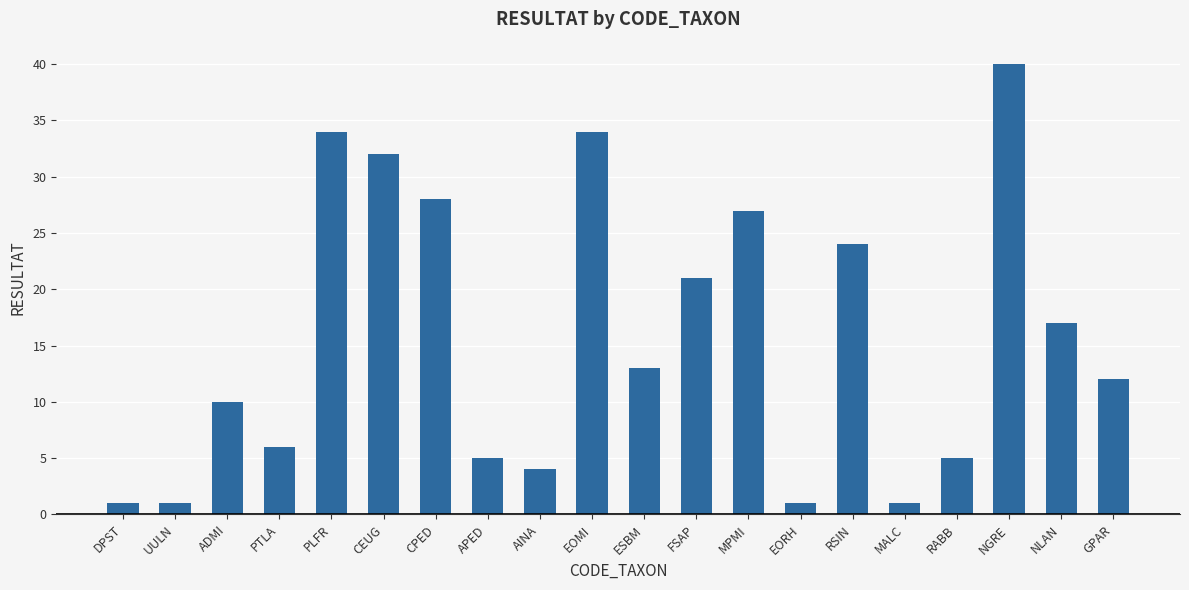

How many bars are there in total?

20